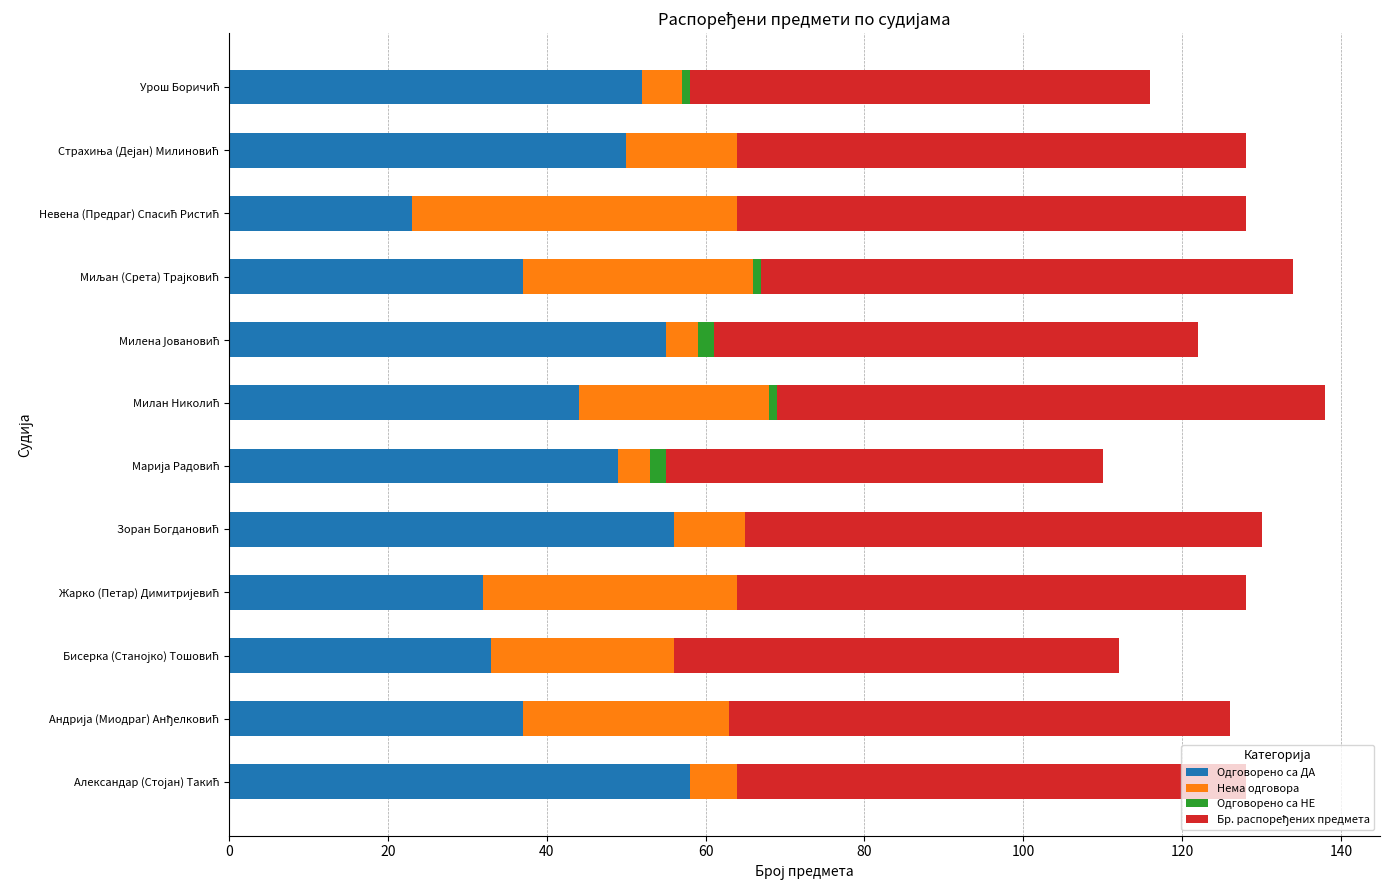

Count the number of data series in this chart.

4